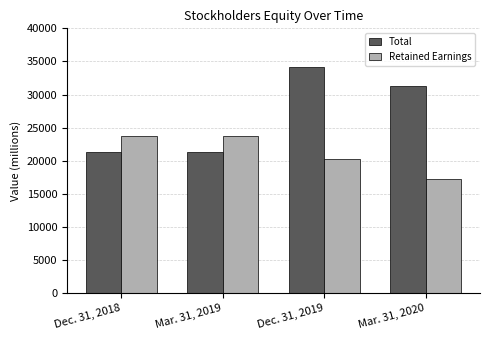

The Retained Earnings series shows 23795 at Mar. 31, 2019. True or false?

True